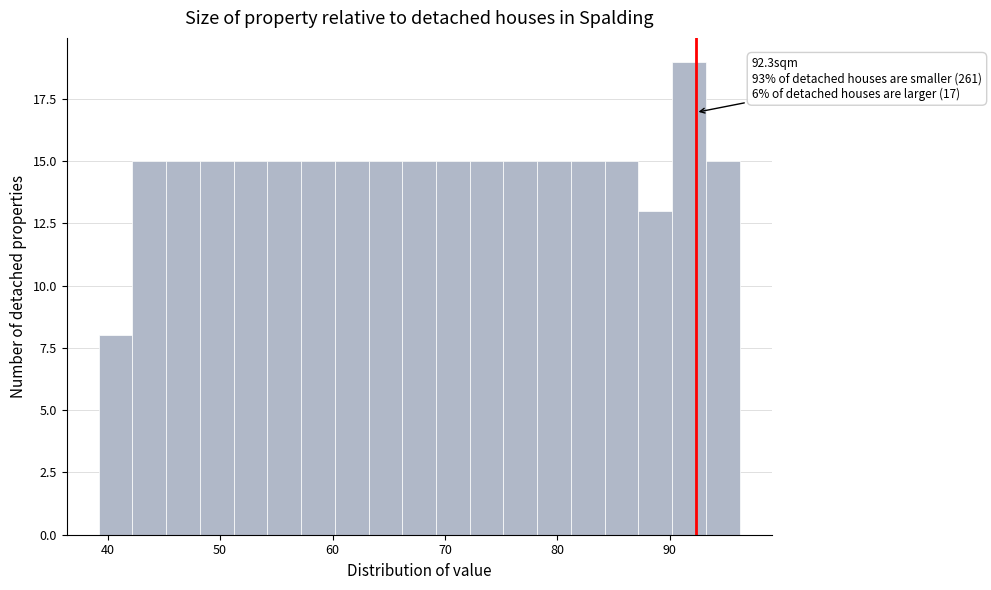

Read against the x-axis, roughly where is the centre of the tallest bar?

92